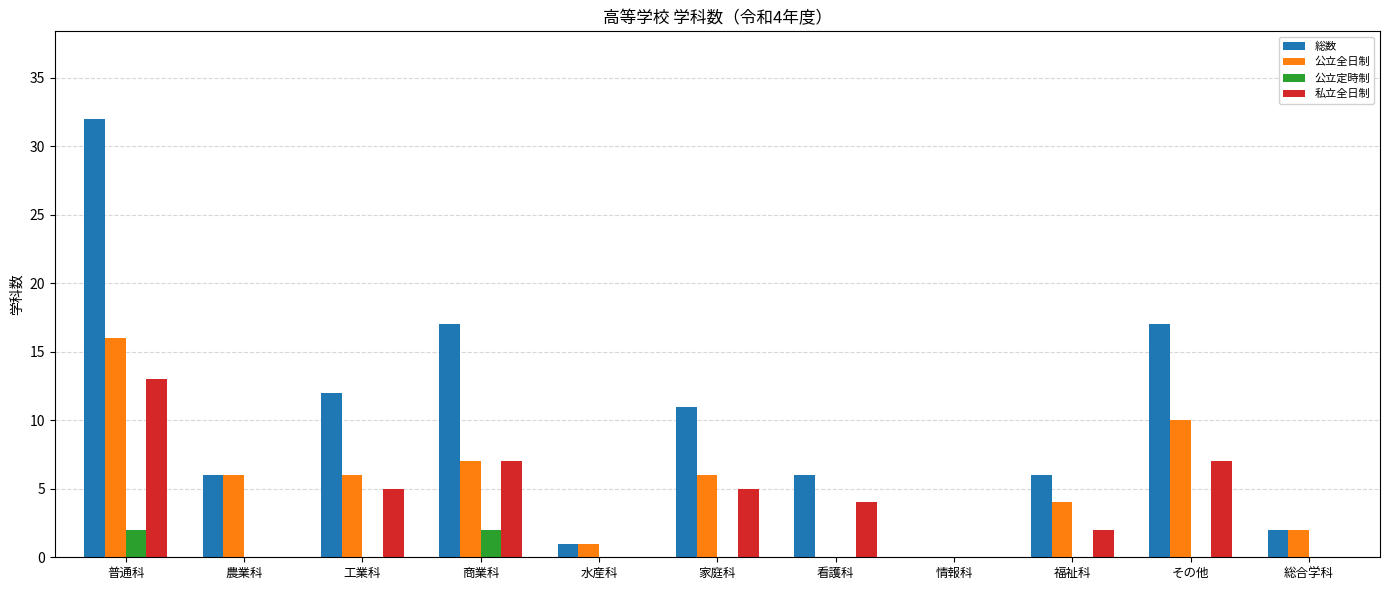

What is the average value of the 私立全日制 series?

4